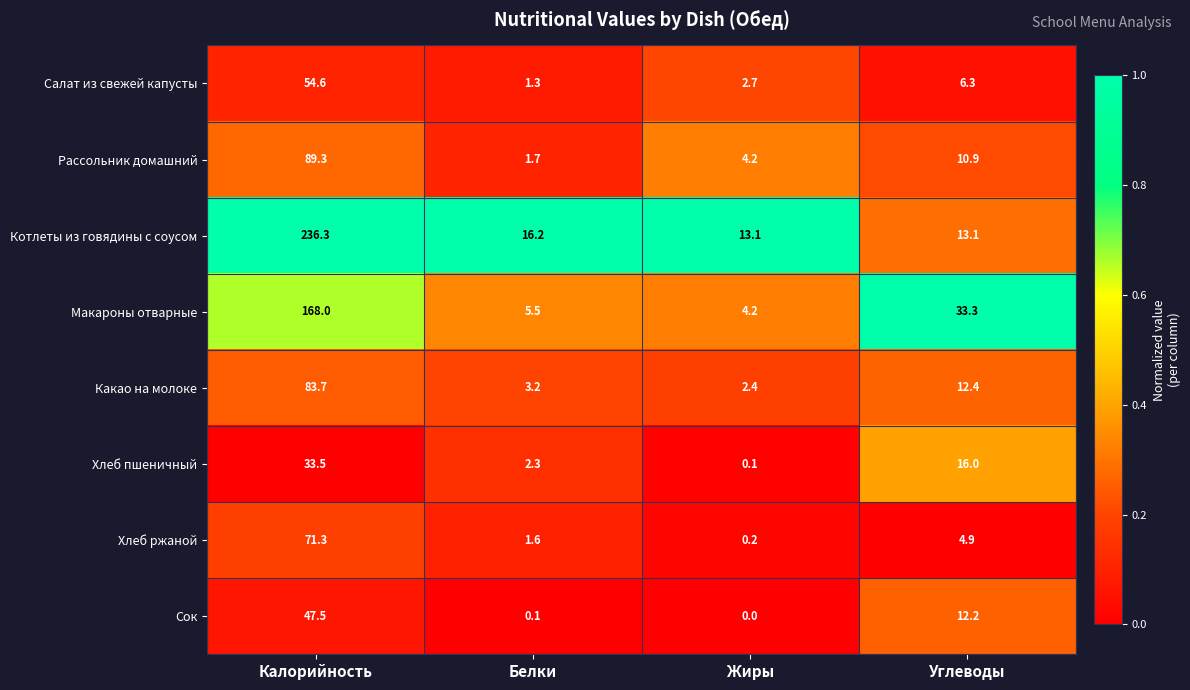

At how many categories does at least one series exceed 0?

4